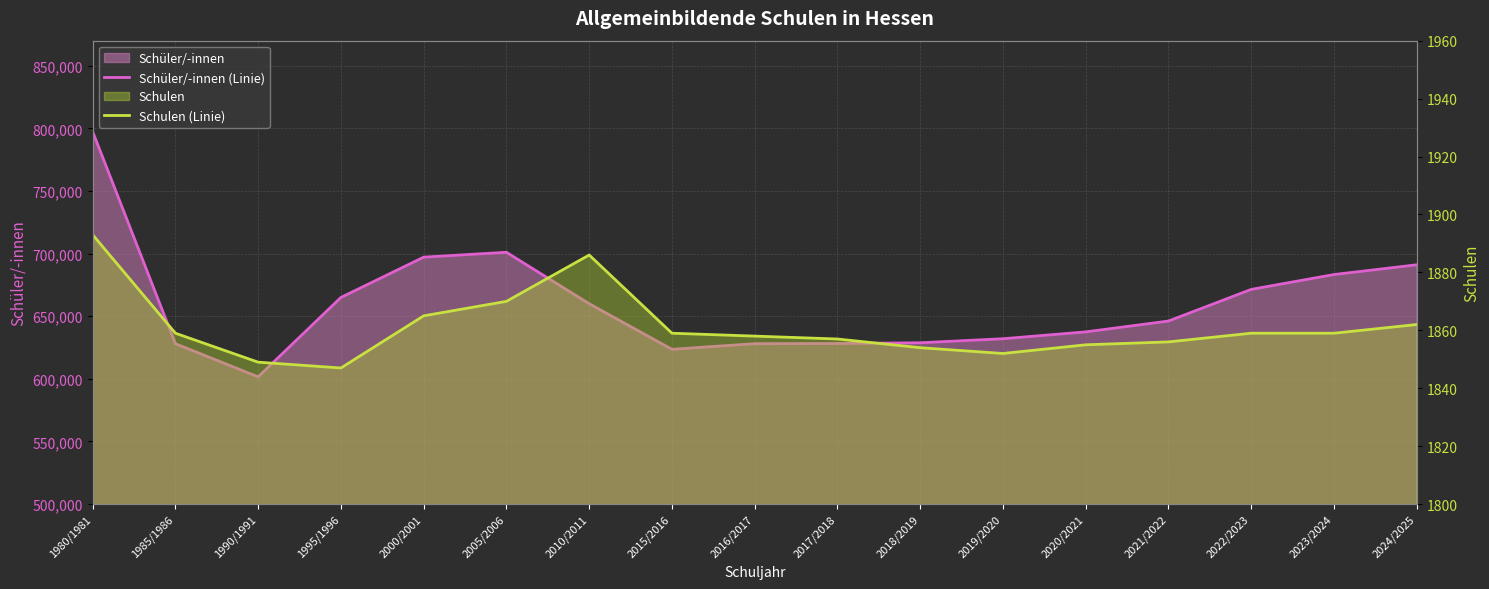

What is the greatest value displayed?

797408